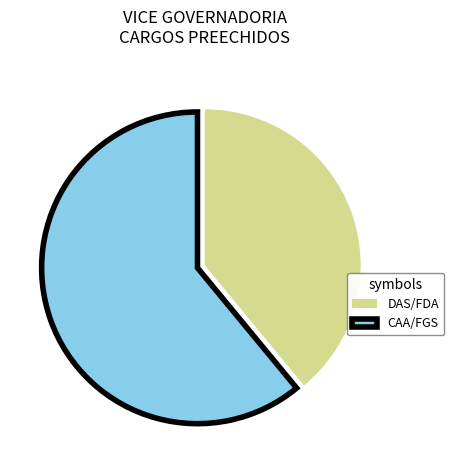

Which category has the biggest portion of the pie?

CAA/FGS